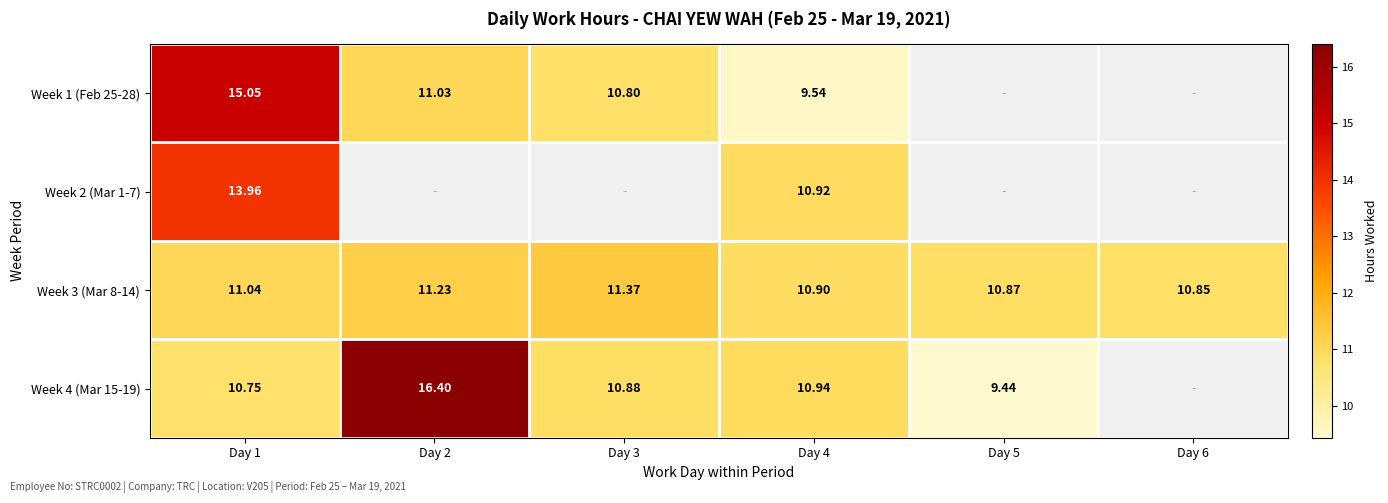

How many data points does each series have?

6